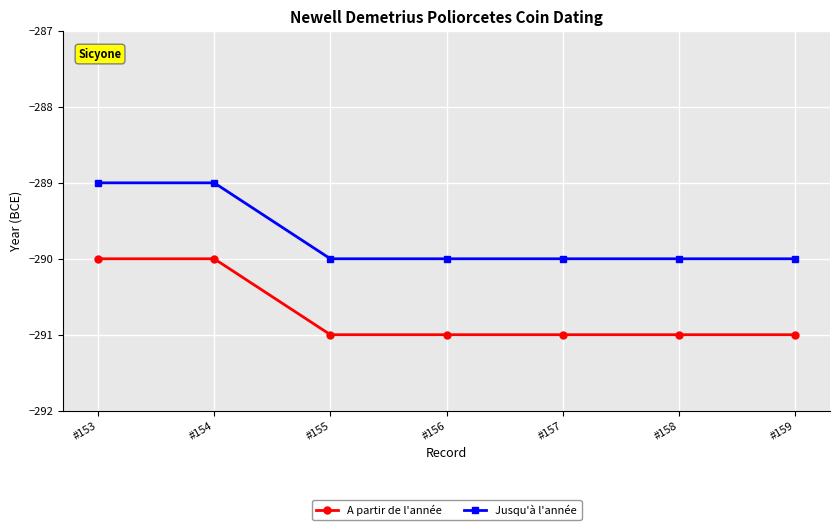

True or false: Jusqu'à l'année and A partir de l'année intersect in this chart.

False